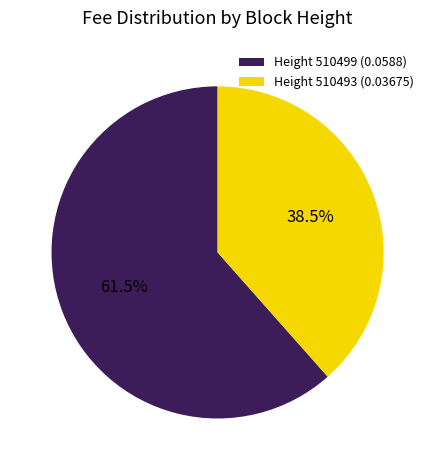

To the nearest percent, what is the average slice percentage?

50%